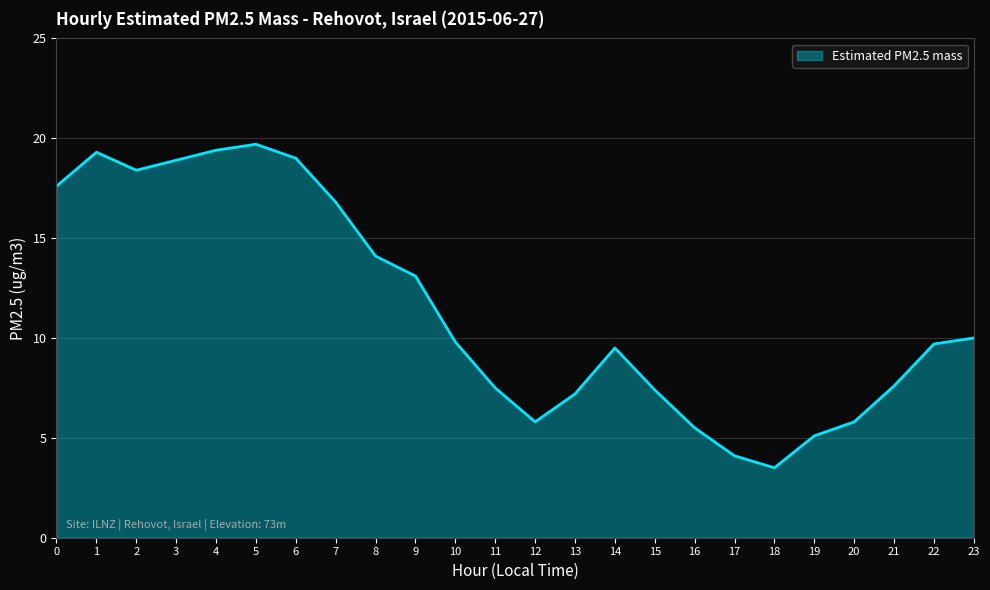

How many categories are shown in the chart?

24